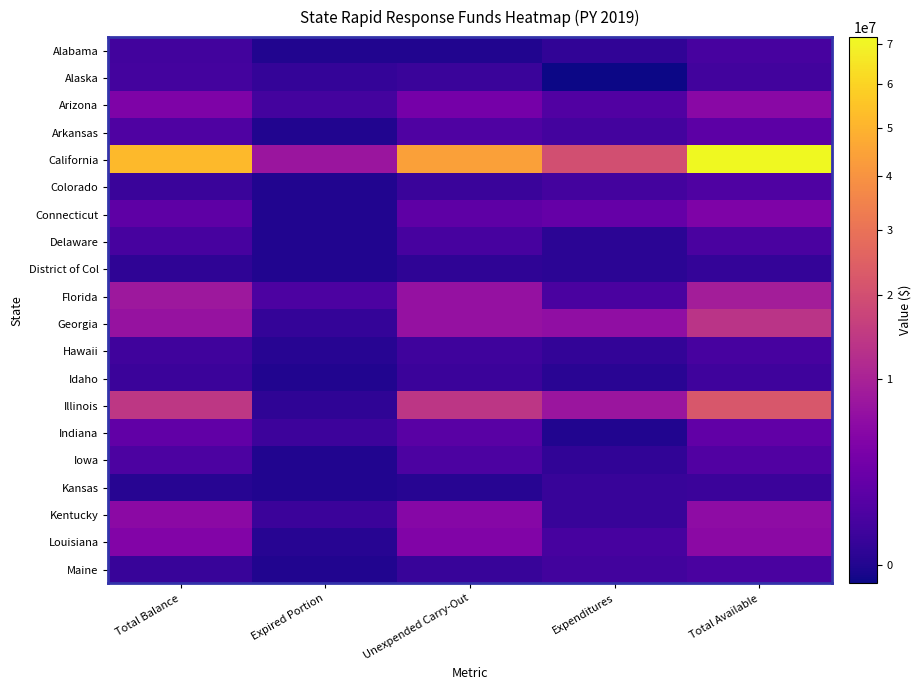

Which label corresponds to the largest value in the chart?

Total Available